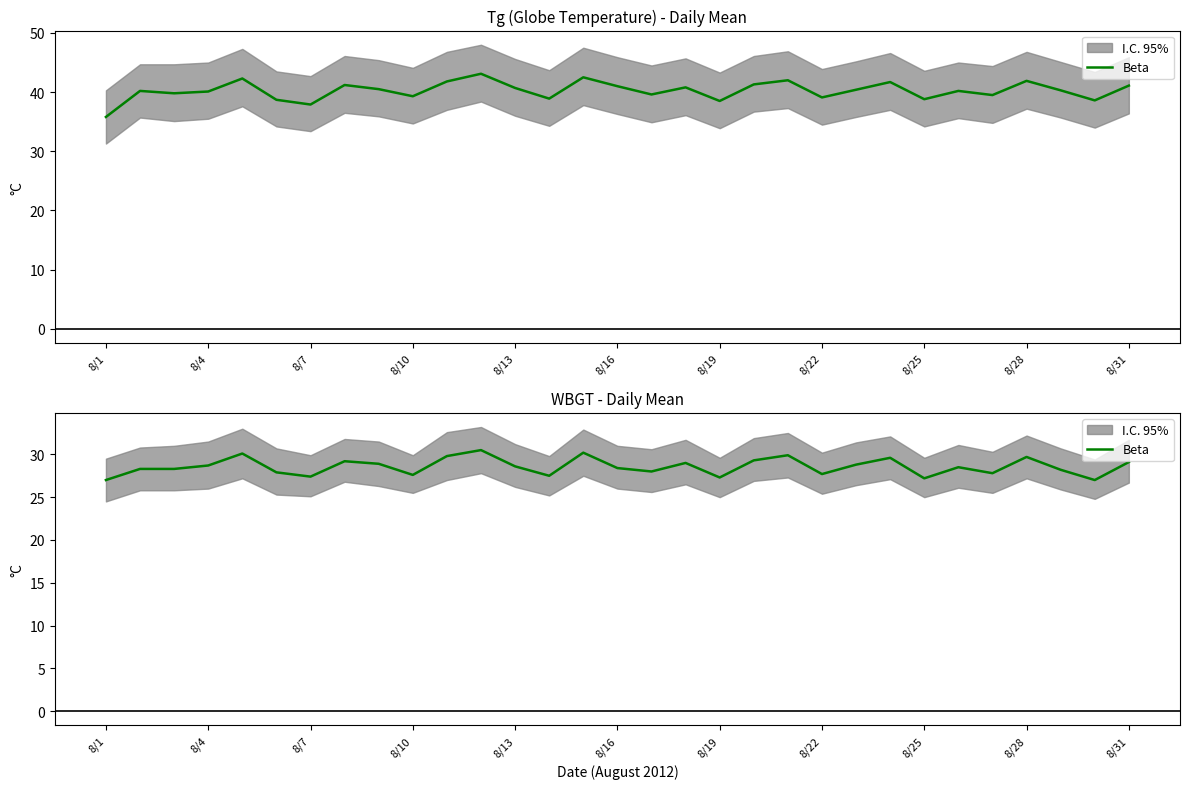

Count the number of values greater than 28.

20